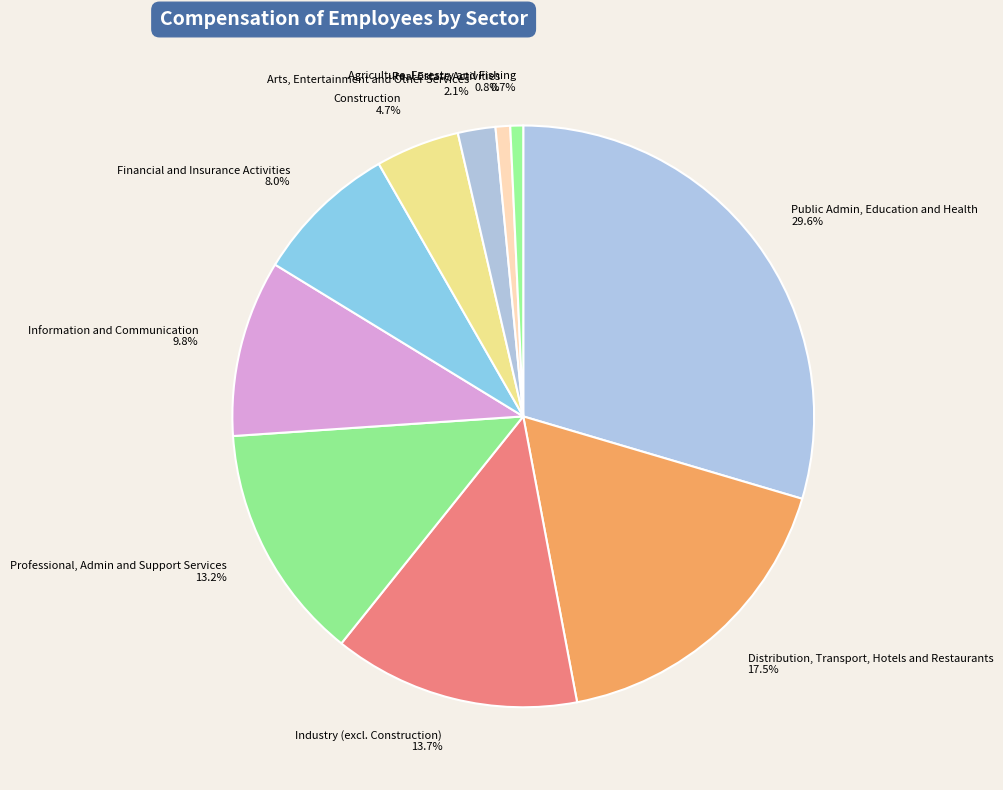

Count the number of slices in the pie.

10